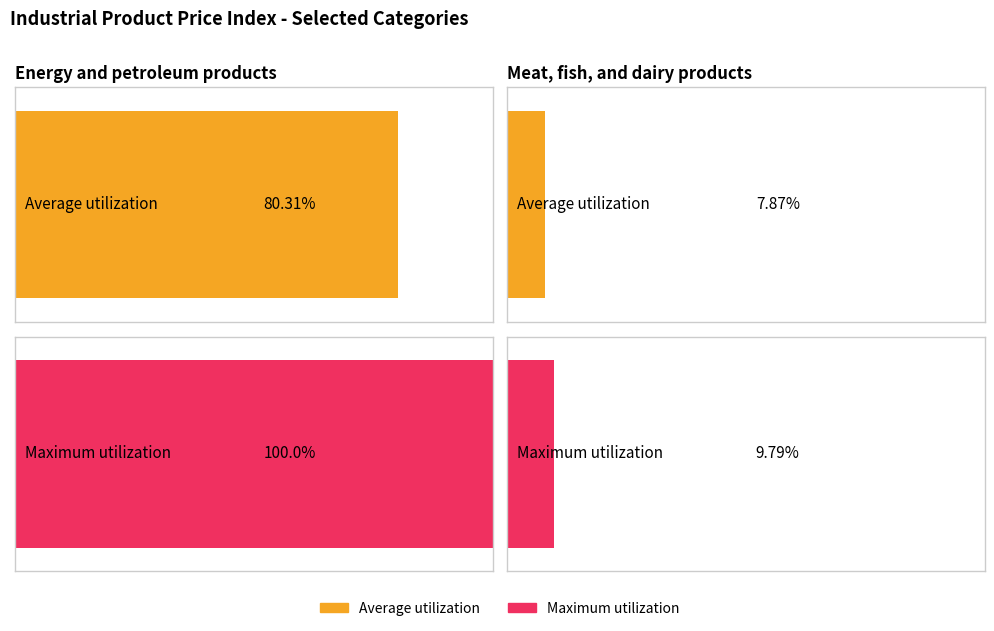

What is the label of the 1st bar from the right?

Meat, fish, and dairy products